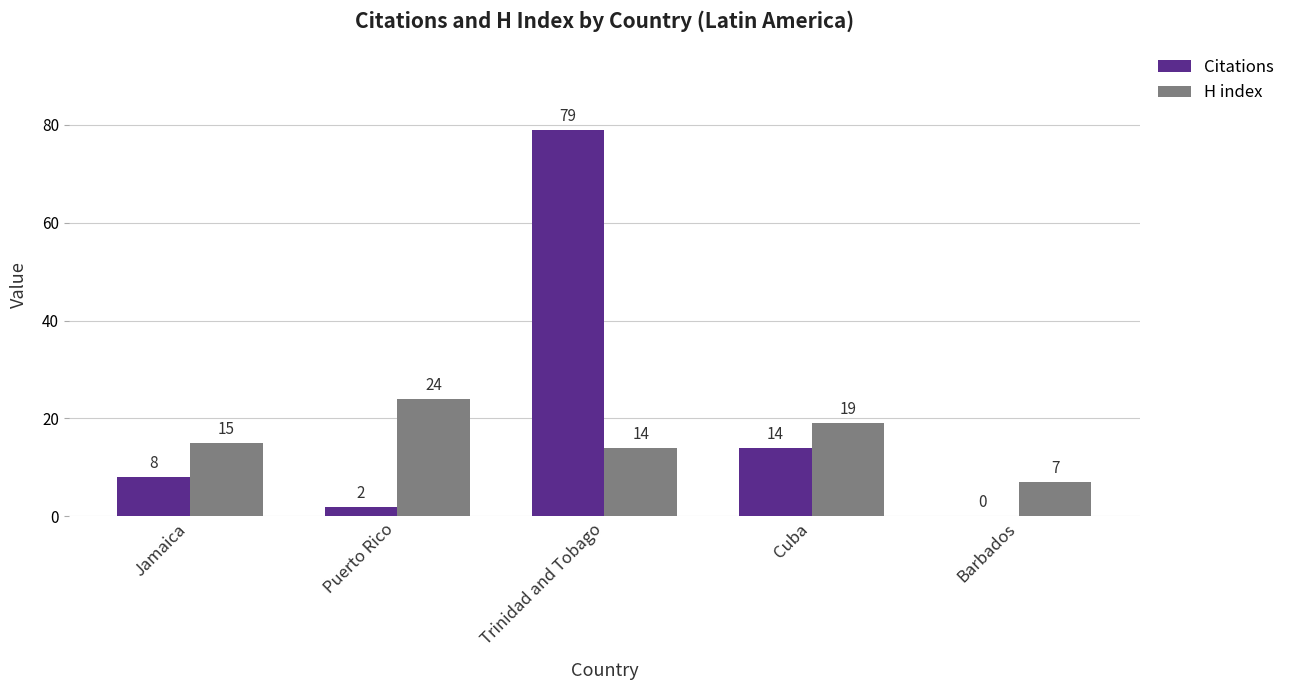

Count the number of data series in this chart.

2